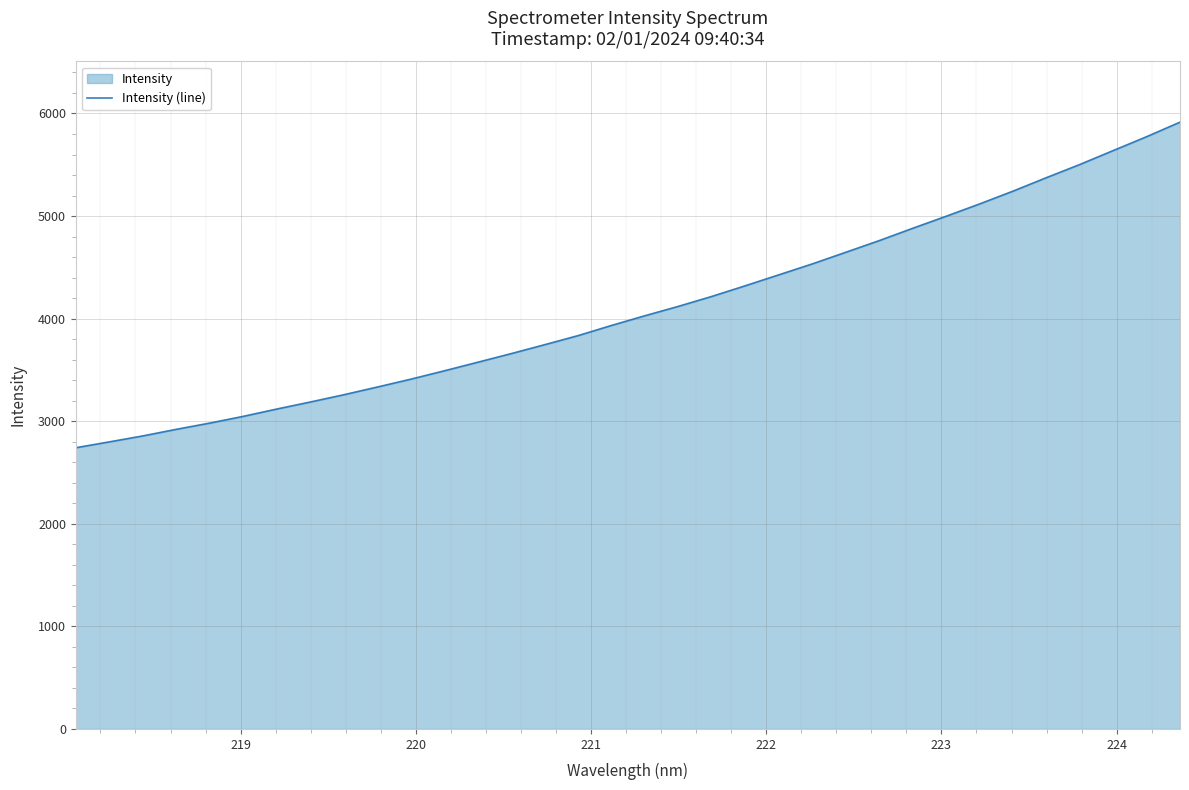

What is the greatest value displayed?

5915.5